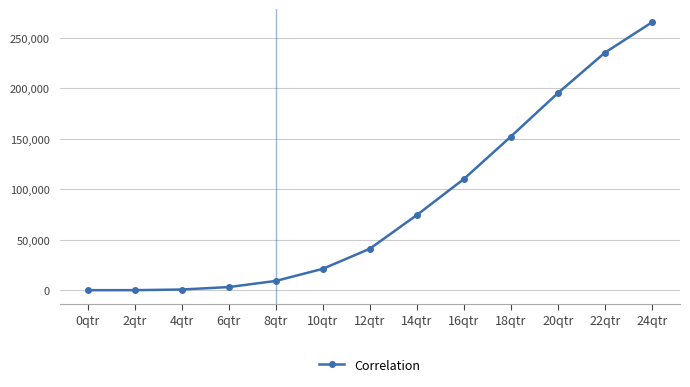

What is the label of the 8th point from the left?

14qtr